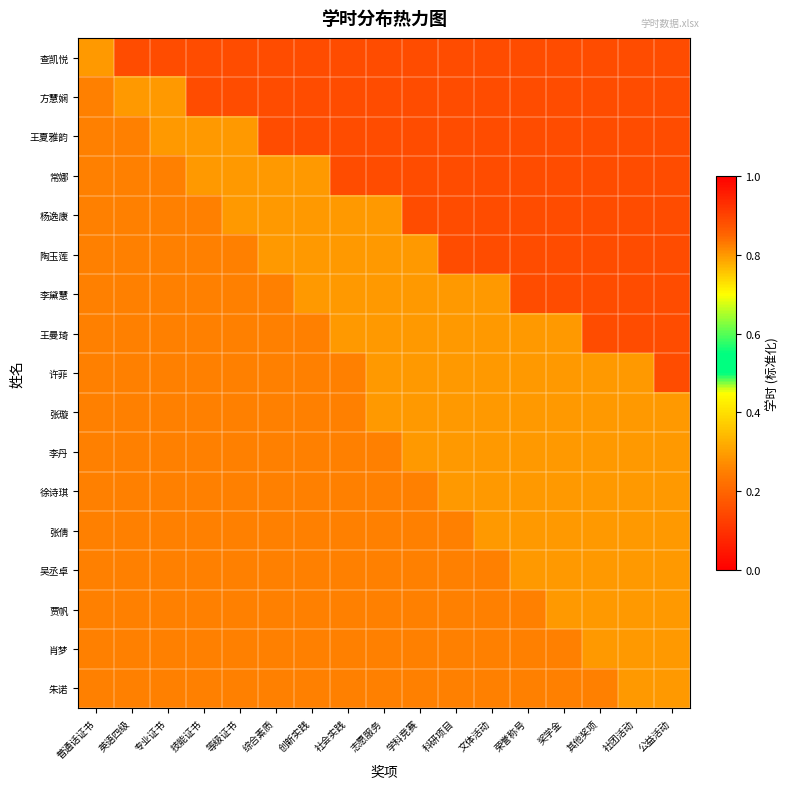

Reading left to right, list all the values displayed in this chart.

查凯悦: 普通话证书=0.8	英语四级=0.1	专业证书=0.1	技能证书=0.1	等级证书=0.1	综合素质=0.1	创新实践=0.1	社会实践=0.1	志愿服务=0.1	学科竞赛=0.1	科研项目=0.1	文体活动=0.1	荣誉称号=0.1	奖学金=0.1	其他奖项=0.1	社团活动=0.1	公益活动=0.1
方慧娴: 普通话证书=0.2	英语四级=0.8	专业证书=0.8	技能证书=0.1	等级证书=0.1	综合素质=0.1	创新实践=0.1	社会实践=0.1	志愿服务=0.1	学科竞赛=0.1	科研项目=0.1	文体活动=0.1	荣誉称号=0.1	奖学金=0.1	其他奖项=0.1	社团活动=0.1	公益活动=0.1
王夏雅韵: 普通话证书=0.2	英语四级=0.2	专业证书=0.8	技能证书=0.8	等级证书=0.8	综合素质=0.1	创新实践=0.1	社会实践=0.1	志愿服务=0.1	学科竞赛=0.1	科研项目=0.1	文体活动=0.1	荣誉称号=0.1	奖学金=0.1	其他奖项=0.1	社团活动=0.1	公益活动=0.1
常娜: 普通话证书=0.2	英语四级=0.2	专业证书=0.2	技能证书=0.8	等级证书=0.8	综合素质=0.8	创新实践=0.8	社会实践=0.1	志愿服务=0.1	学科竞赛=0.1	科研项目=0.1	文体活动=0.1	荣誉称号=0.1	奖学金=0.1	其他奖项=0.1	社团活动=0.1	公益活动=0.1
杨逸康: 普通话证书=0.2	英语四级=0.2	专业证书=0.2	技能证书=0.2	等级证书=0.8	综合素质=0.8	创新实践=0.8	社会实践=0.8	志愿服务=0.8	学科竞赛=0.1	科研项目=0.1	文体活动=0.1	荣誉称号=0.1	奖学金=0.1	其他奖项=0.1	社团活动=0.1	公益活动=0.1
陶玉莲: 普通话证书=0.2	英语四级=0.2	专业证书=0.2	技能证书=0.2	等级证书=0.2	综合素质=0.8	创新实践=0.8	社会实践=0.8	志愿服务=0.8	学科竞赛=0.8	科研项目=0.1	文体活动=0.1	荣誉称号=0.1	奖学金=0.1	其他奖项=0.1	社团活动=0.1	公益活动=0.1
李黛慧: 普通话证书=0.2	英语四级=0.2	专业证书=0.2	技能证书=0.2	等级证书=0.2	综合素质=0.2	创新实践=0.8	社会实践=0.8	志愿服务=0.8	学科竞赛=0.8	科研项目=0.8	文体活动=0.8	荣誉称号=0.1	奖学金=0.1	其他奖项=0.1	社团活动=0.1	公益活动=0.1
王曼琦: 普通话证书=0.2	英语四级=0.2	专业证书=0.2	技能证书=0.2	等级证书=0.2	综合素质=0.2	创新实践=0.2	社会实践=0.8	志愿服务=0.8	学科竞赛=0.8	科研项目=0.8	文体活动=0.8	荣誉称号=0.8	奖学金=0.8	其他奖项=0.1	社团活动=0.1	公益活动=0.1
许菲: 普通话证书=0.2	英语四级=0.2	专业证书=0.2	技能证书=0.2	等级证书=0.2	综合素质=0.2	创新实践=0.2	社会实践=0.2	志愿服务=0.8	学科竞赛=0.8	科研项目=0.8	文体活动=0.8	荣誉称号=0.8	奖学金=0.8	其他奖项=0.8	社团活动=0.8	公益活动=0.1
张璇: 普通话证书=0.2	英语四级=0.2	专业证书=0.2	技能证书=0.2	等级证书=0.2	综合素质=0.2	创新实践=0.2	社会实践=0.2	志愿服务=0.8	学科竞赛=0.8	科研项目=0.8	文体活动=0.8	荣誉称号=0.8	奖学金=0.8	其他奖项=0.8	社团活动=0.8	公益活动=0.8
李丹: 普通话证书=0.2	英语四级=0.2	专业证书=0.2	技能证书=0.2	等级证书=0.2	综合素质=0.2	创新实践=0.2	社会实践=0.2	志愿服务=0.2	学科竞赛=0.8	科研项目=0.8	文体活动=0.8	荣誉称号=0.8	奖学金=0.8	其他奖项=0.8	社团活动=0.8	公益活动=0.8
徐诗琪: 普通话证书=0.2	英语四级=0.2	专业证书=0.2	技能证书=0.2	等级证书=0.2	综合素质=0.2	创新实践=0.2	社会实践=0.2	志愿服务=0.2	学科竞赛=0.2	科研项目=0.8	文体活动=0.8	荣誉称号=0.8	奖学金=0.8	其他奖项=0.8	社团活动=0.8	公益活动=0.8
张倩: 普通话证书=0.2	英语四级=0.2	专业证书=0.2	技能证书=0.2	等级证书=0.2	综合素质=0.2	创新实践=0.2	社会实践=0.2	志愿服务=0.2	学科竞赛=0.2	科研项目=0.2	文体活动=0.8	荣誉称号=0.8	奖学金=0.8	其他奖项=0.8	社团活动=0.8	公益活动=0.8
吴丞卓: 普通话证书=0.2	英语四级=0.2	专业证书=0.2	技能证书=0.2	等级证书=0.2	综合素质=0.2	创新实践=0.2	社会实践=0.2	志愿服务=0.2	学科竞赛=0.2	科研项目=0.2	文体活动=0.2	荣誉称号=0.8	奖学金=0.8	其他奖项=0.8	社团活动=0.8	公益活动=0.8
贾帆: 普通话证书=0.2	英语四级=0.2	专业证书=0.2	技能证书=0.2	等级证书=0.2	综合素质=0.2	创新实践=0.2	社会实践=0.2	志愿服务=0.2	学科竞赛=0.2	科研项目=0.2	文体活动=0.2	荣誉称号=0.2	奖学金=0.8	其他奖项=0.8	社团活动=0.8	公益活动=0.8
肖梦: 普通话证书=0.2	英语四级=0.2	专业证书=0.2	技能证书=0.2	等级证书=0.2	综合素质=0.2	创新实践=0.2	社会实践=0.2	志愿服务=0.2	学科竞赛=0.2	科研项目=0.2	文体活动=0.2	荣誉称号=0.2	奖学金=0.2	其他奖项=0.8	社团活动=0.8	公益活动=0.8
朱诺: 普通话证书=0.2	英语四级=0.2	专业证书=0.2	技能证书=0.2	等级证书=0.2	综合素质=0.2	创新实践=0.2	社会实践=0.2	志愿服务=0.2	学科竞赛=0.2	科研项目=0.2	文体活动=0.2	荣誉称号=0.2	奖学金=0.2	其他奖项=0.2	社团活动=0.8	公益活动=0.8